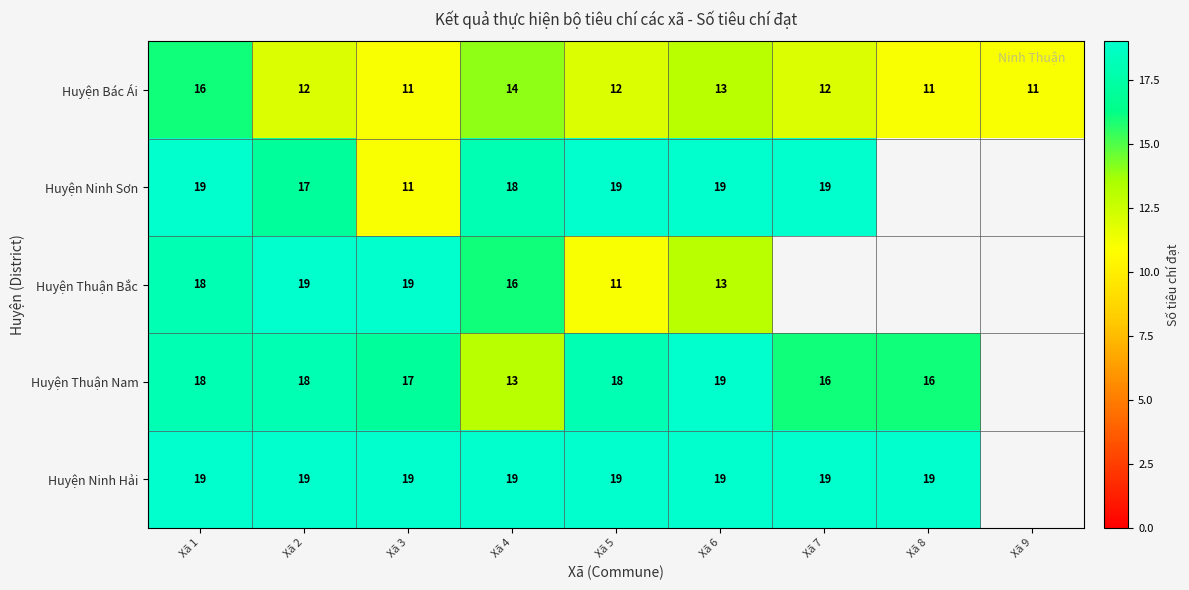

At which label is Huyện Bác Ái closest to 13?

Xã 6